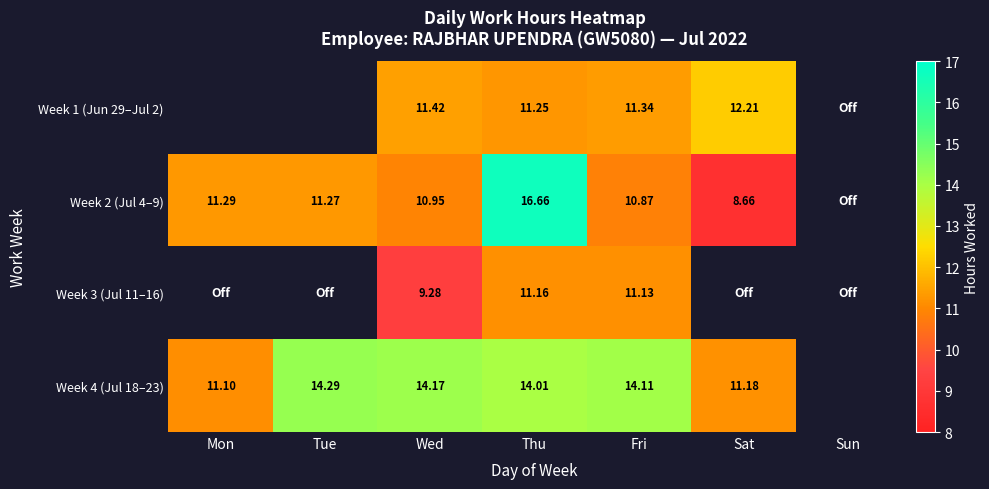

Is the value of Week 4 (Jul 18–23) at Fri greater than the value of Week 1 (Jun 29–Jul 2) at Wed?

Yes